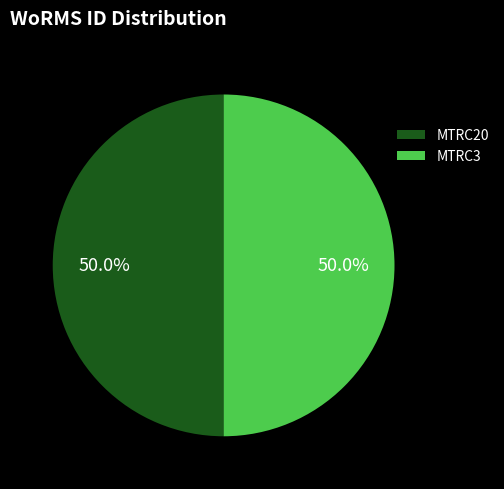

Combined, what portion of the pie is MTRC20 and MTRC3?

100.0%